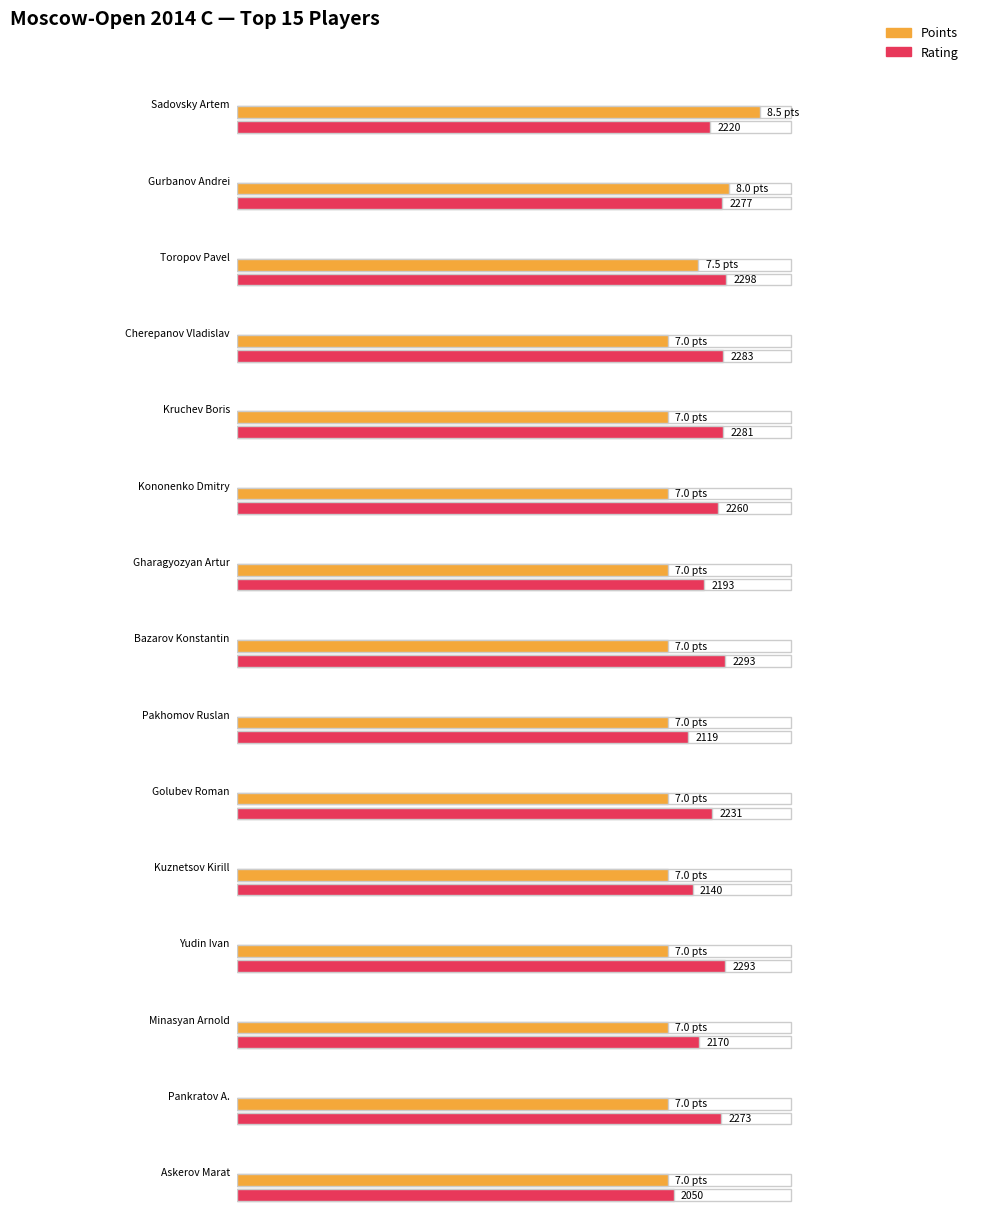

The Rating series shows 2260.0 at Kononenko Dmitry. True or false?

True